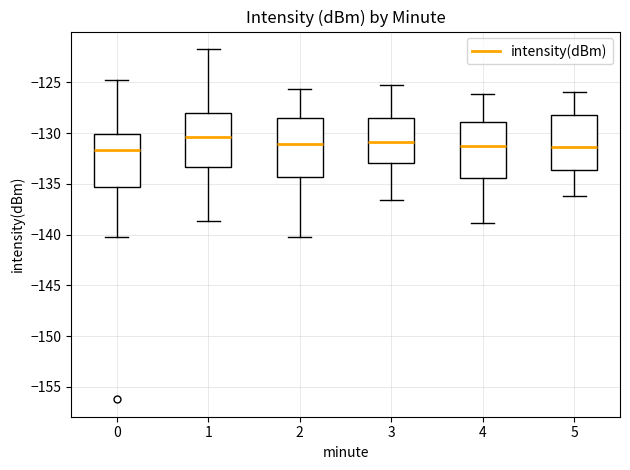

Where is the upper edge of the box at x = 0 on the y-axis? The values are not printed on the chart, so give them approximately, as read against the axis.

-130.0